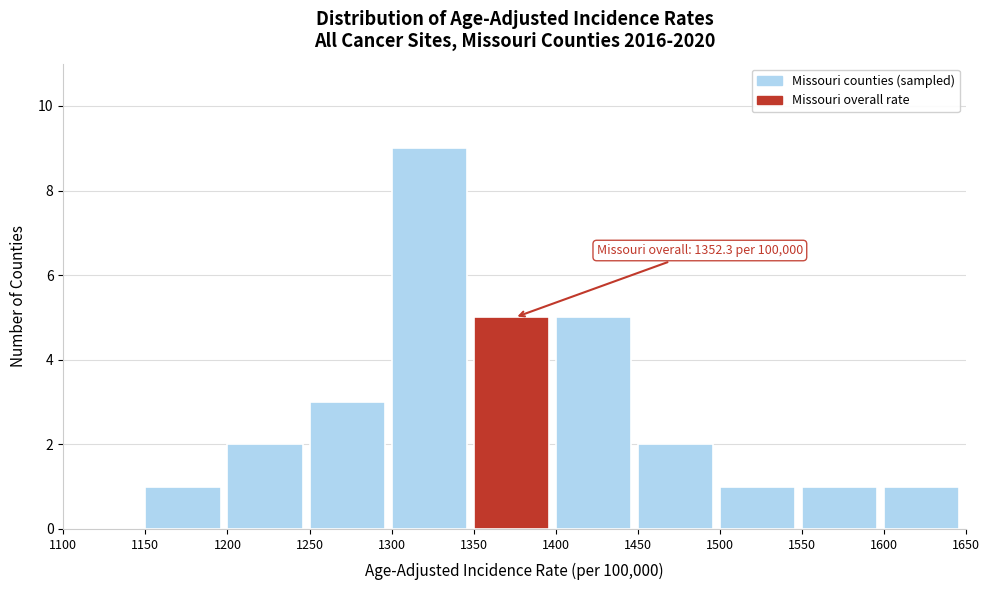

Which range on the x-axis has the tallest bar?

1300 to 1350